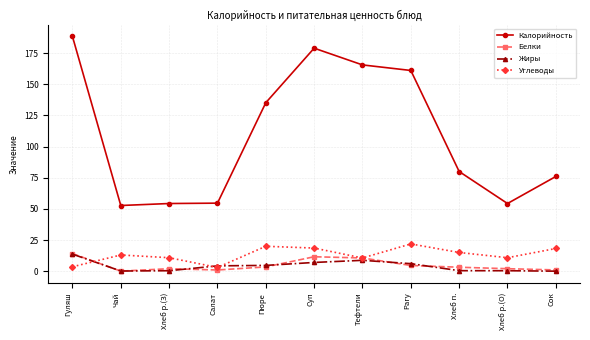

Which series has the largest total across all categories?

Калорийность